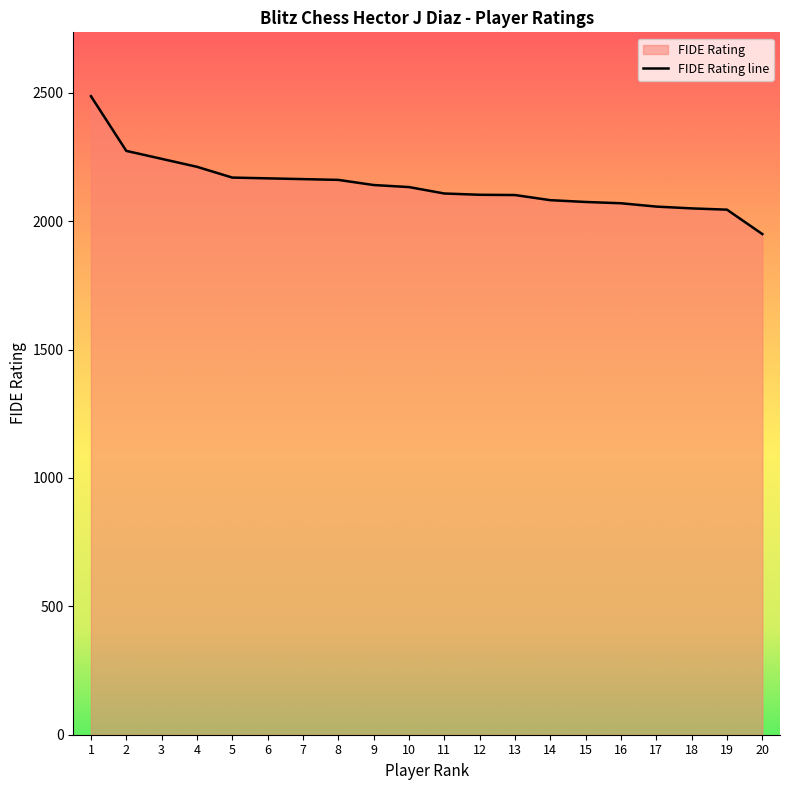

What is the change in value from 1 to 18?

-437